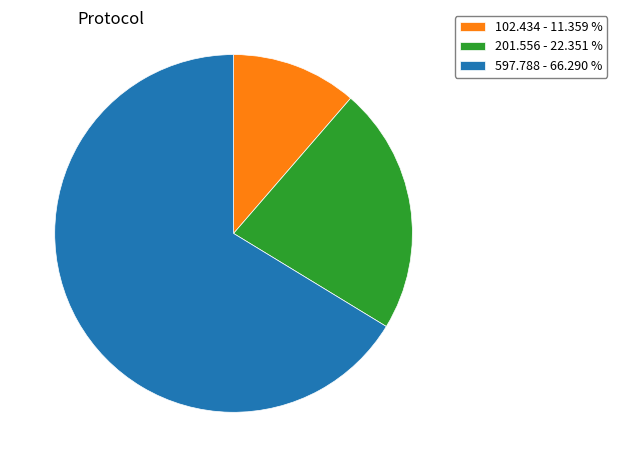

Which category has the smallest portion of the pie?

102.434 - 11.359 %